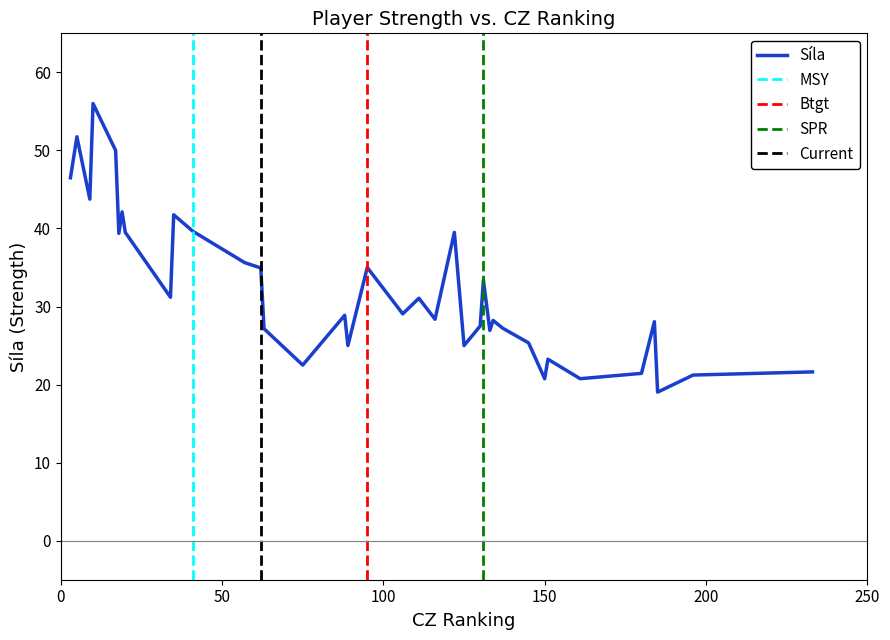

What position from the right is 116?

18